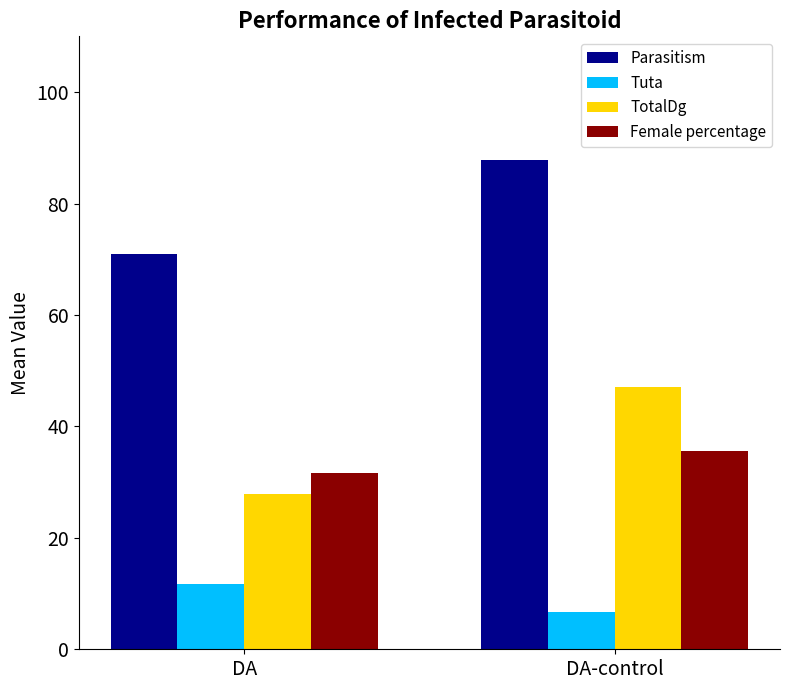

What position from the left is DA?

1